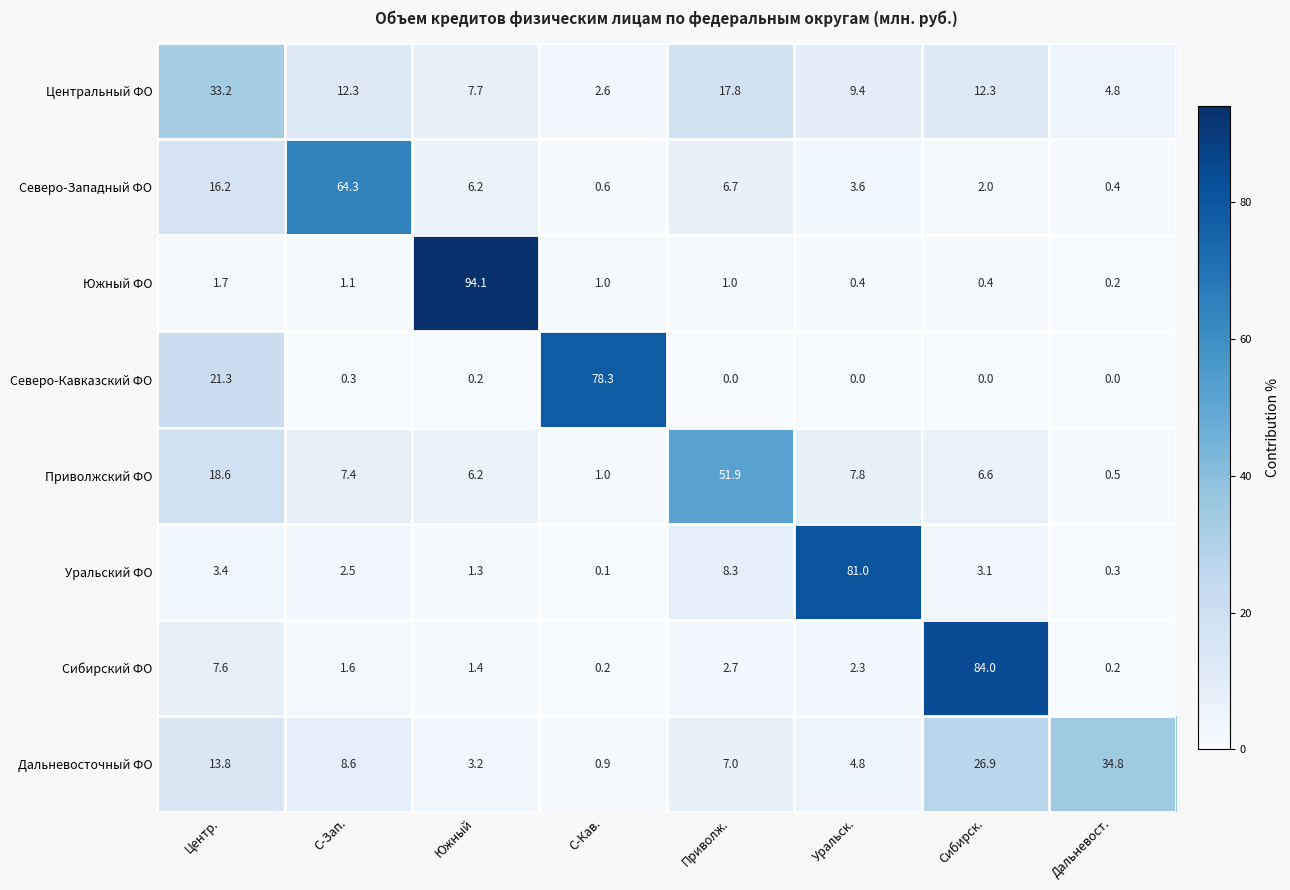

Read the Северо-Кавказский ФО value at С-Кав..

78.3